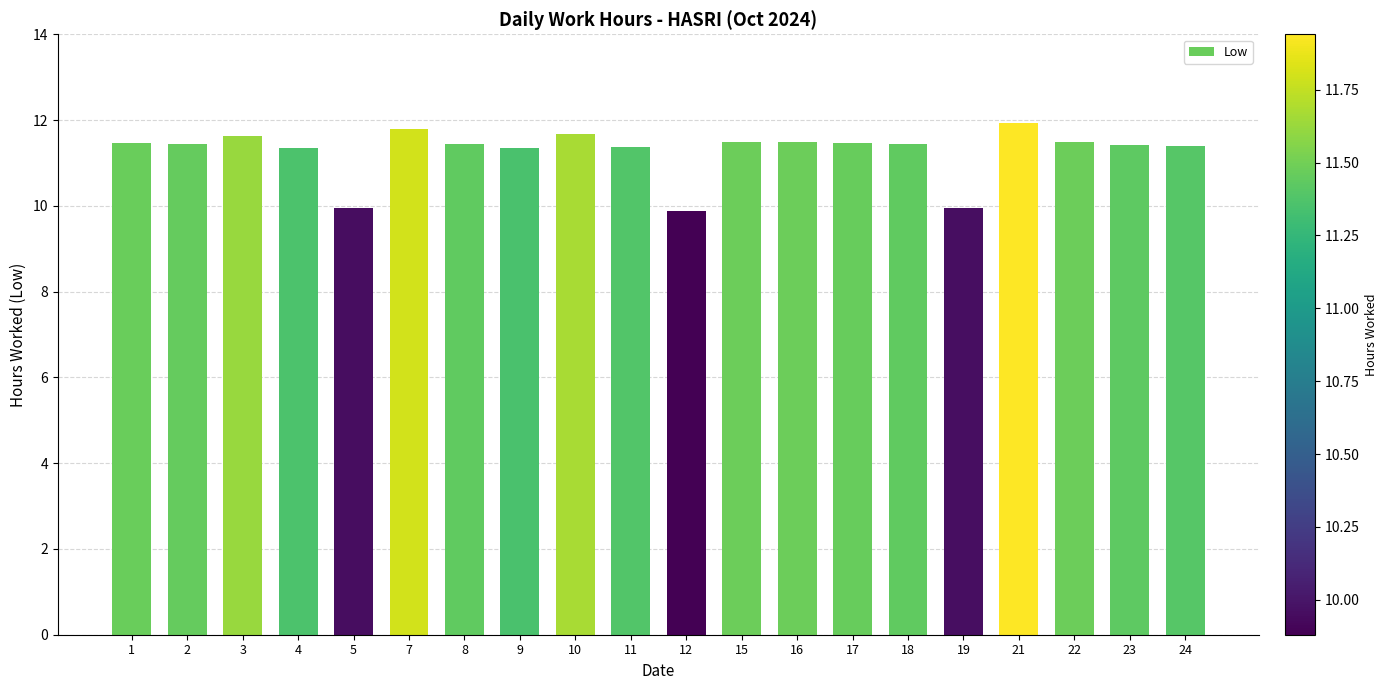

What is the value of the 1st bar from the left?

11.5